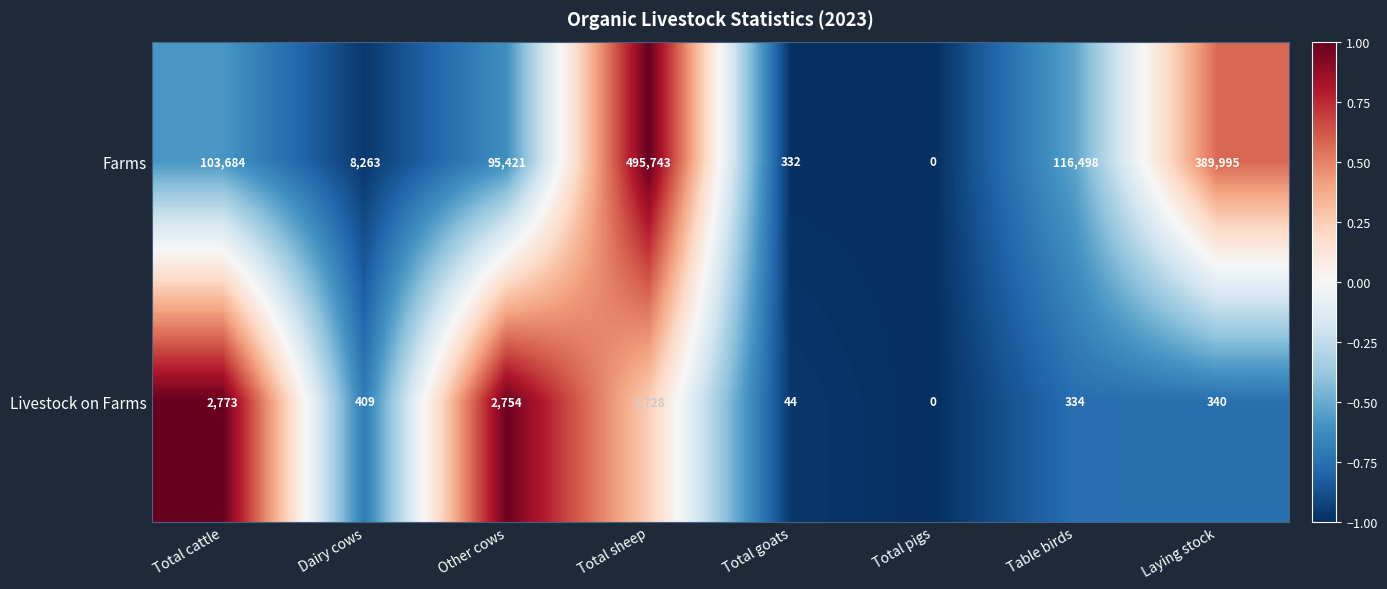

Is it true that Livestock on Farms equals 15 at Total goats?

False